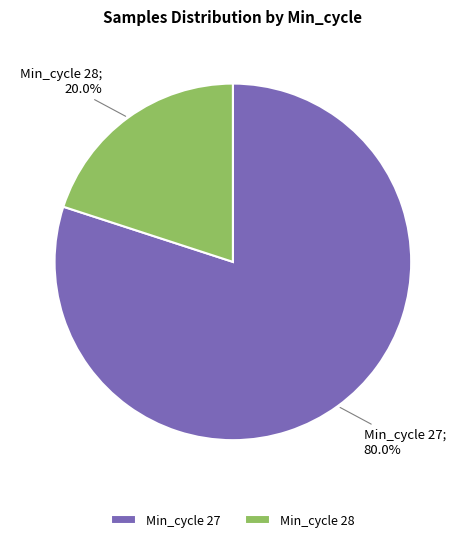

Between Min_cycle 27 and Min_cycle 28, which is larger?

Min_cycle 27